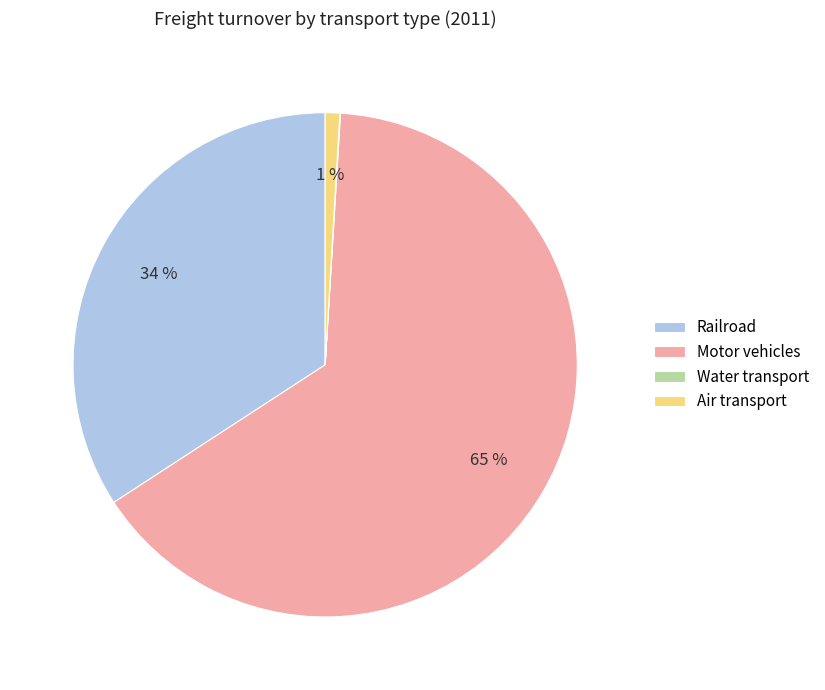

To the nearest percent, what portion does Air transport represent?

1%